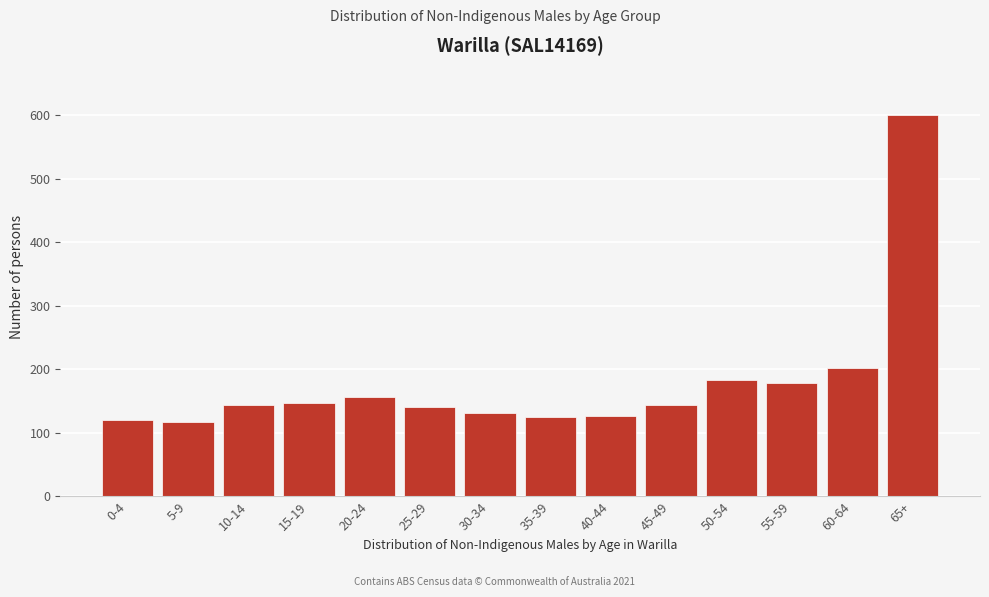

What is the difference between the maximum and second lowest values?

480